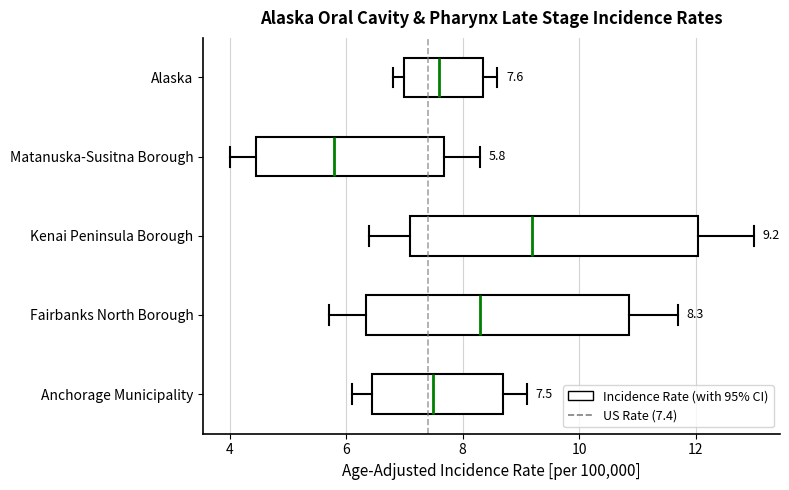

Which box's median line is the furthest to the right?

Kenai Peninsula Borough